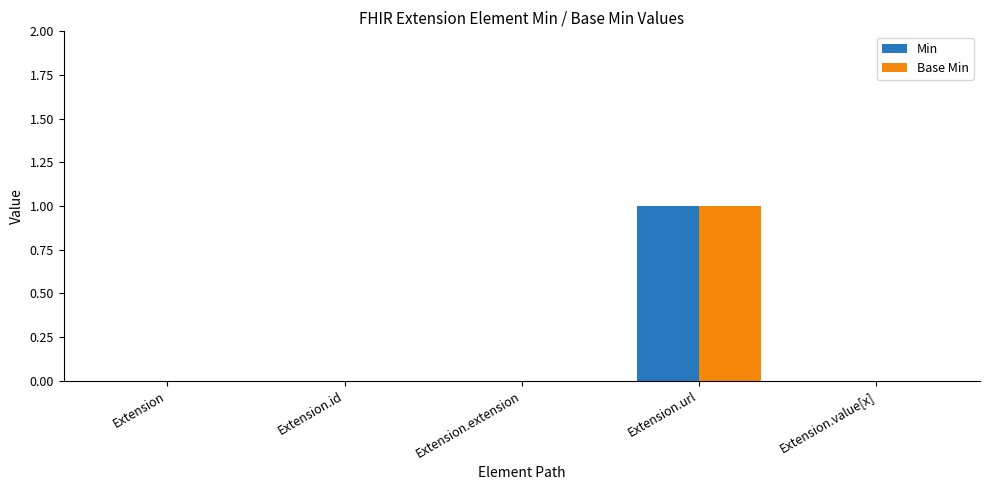

At which label does Min reach its peak?

Extension.url